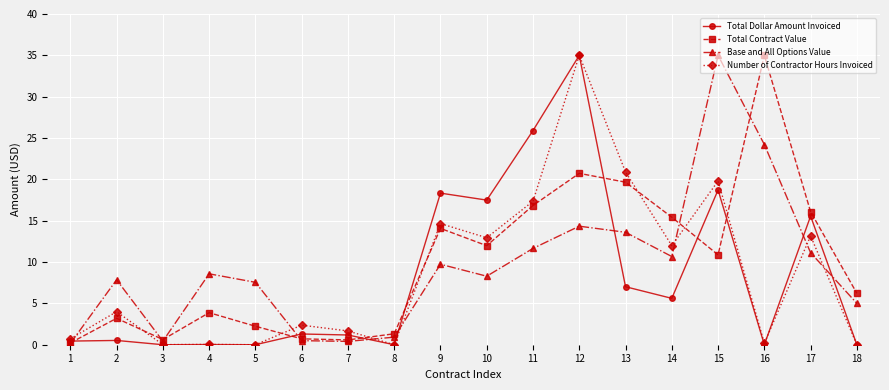

Does the chart have visible grid lines?

Yes